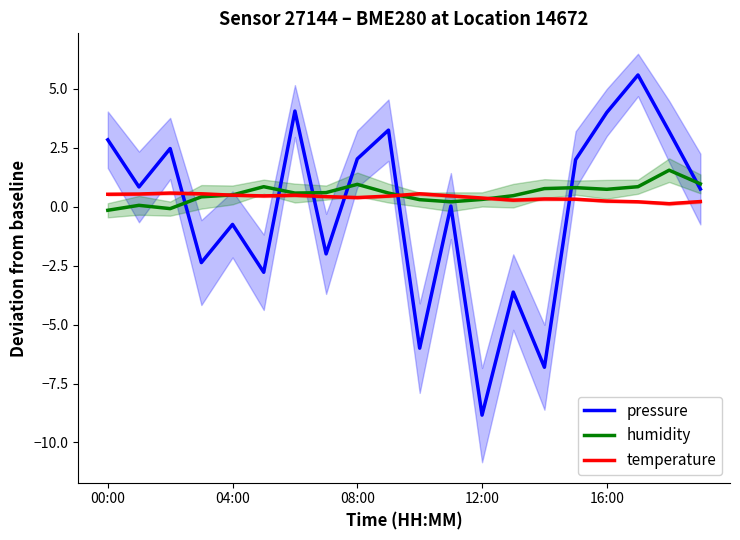

Which series has the largest range (max minus min)?

pressure